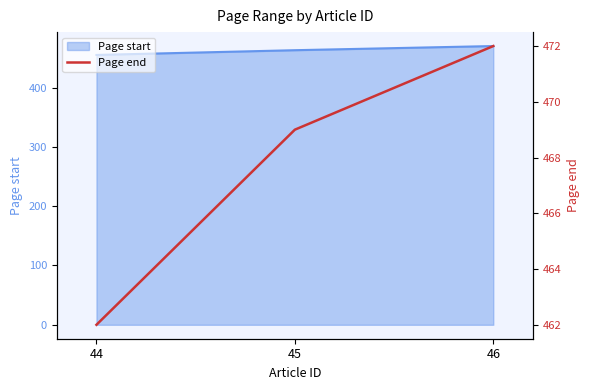

What value does the data have at 45, to the nearest 10?

470